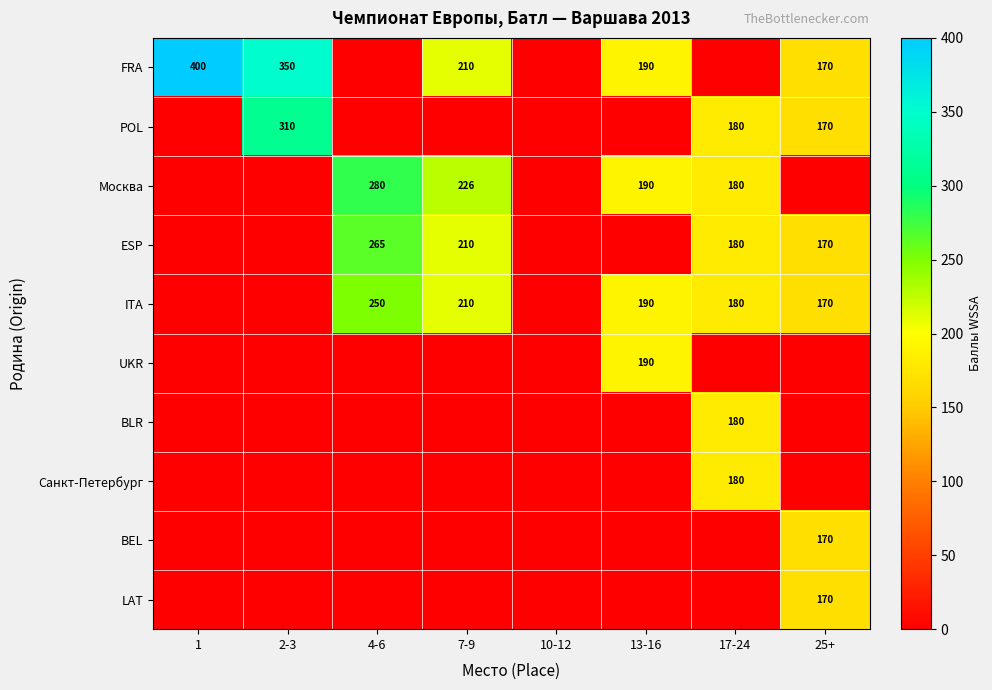

The Москва series shows 280 at 4-6. True or false?

True